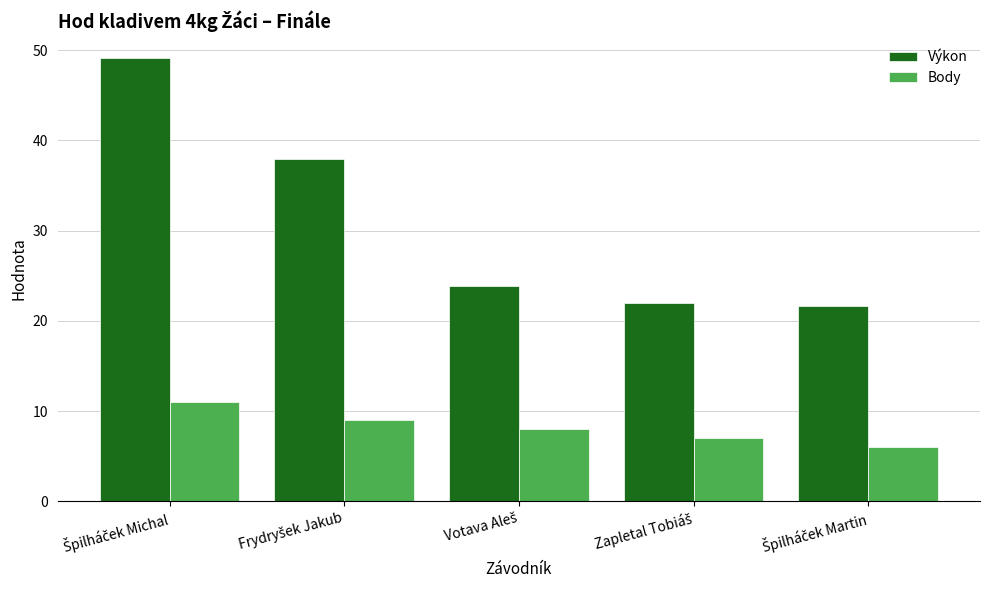

What is the average value of the Body series?

8.2